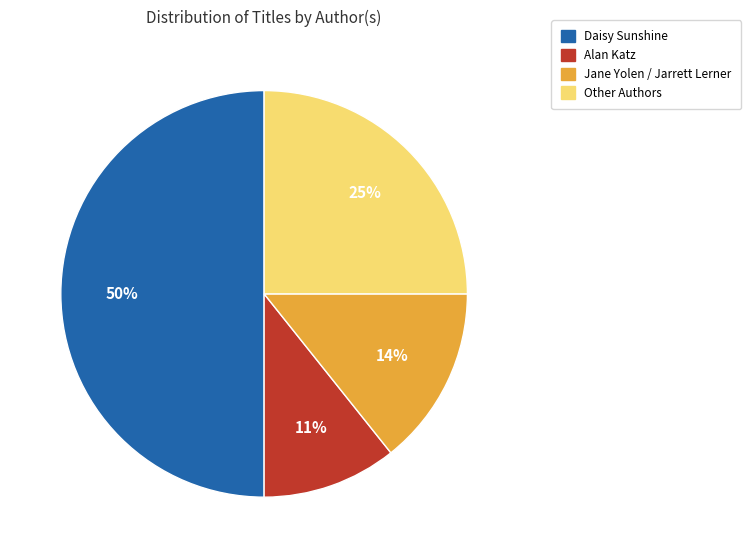

To the nearest percent, what is the difference between the largest and smallest slice percentages?

39%